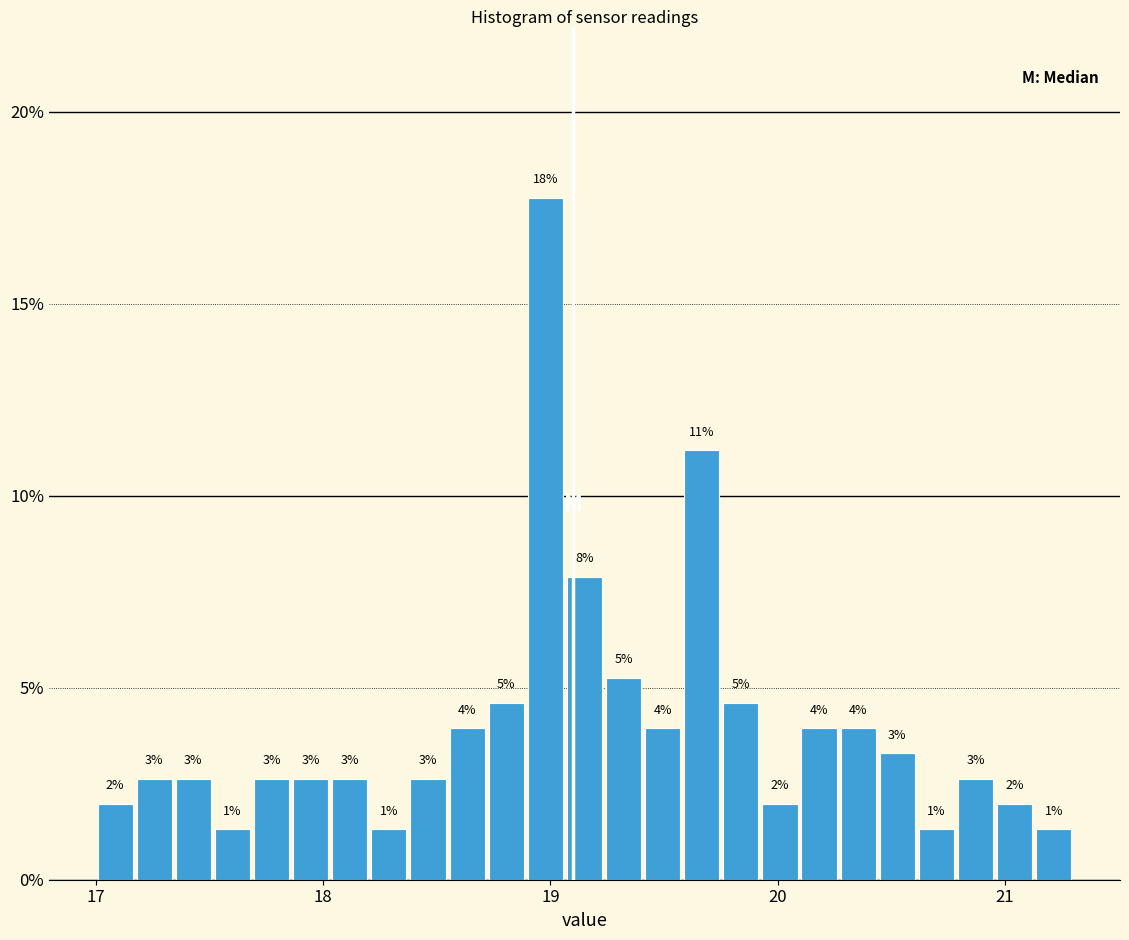

Read against the x-axis, roughly where is the centre of the tallest bar?

19.0